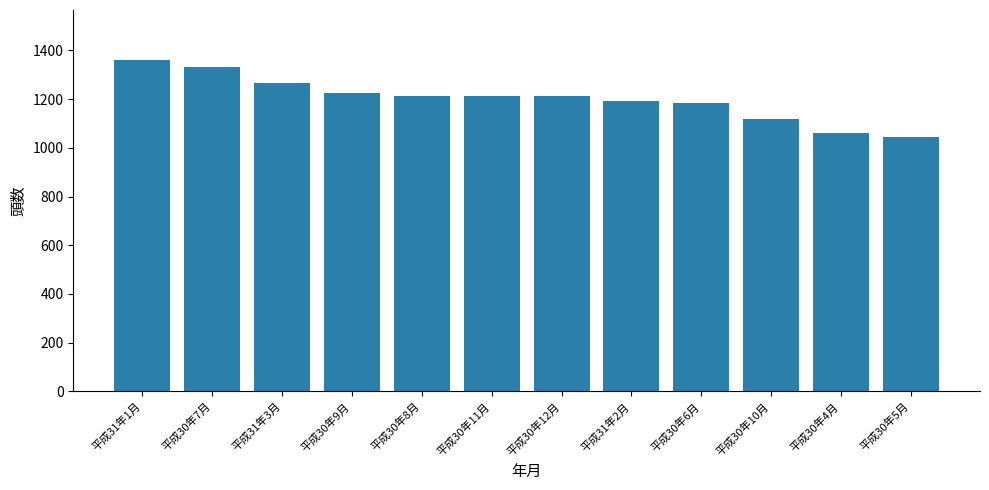

What is the label of the 6th bar from the left?

平成30年11月